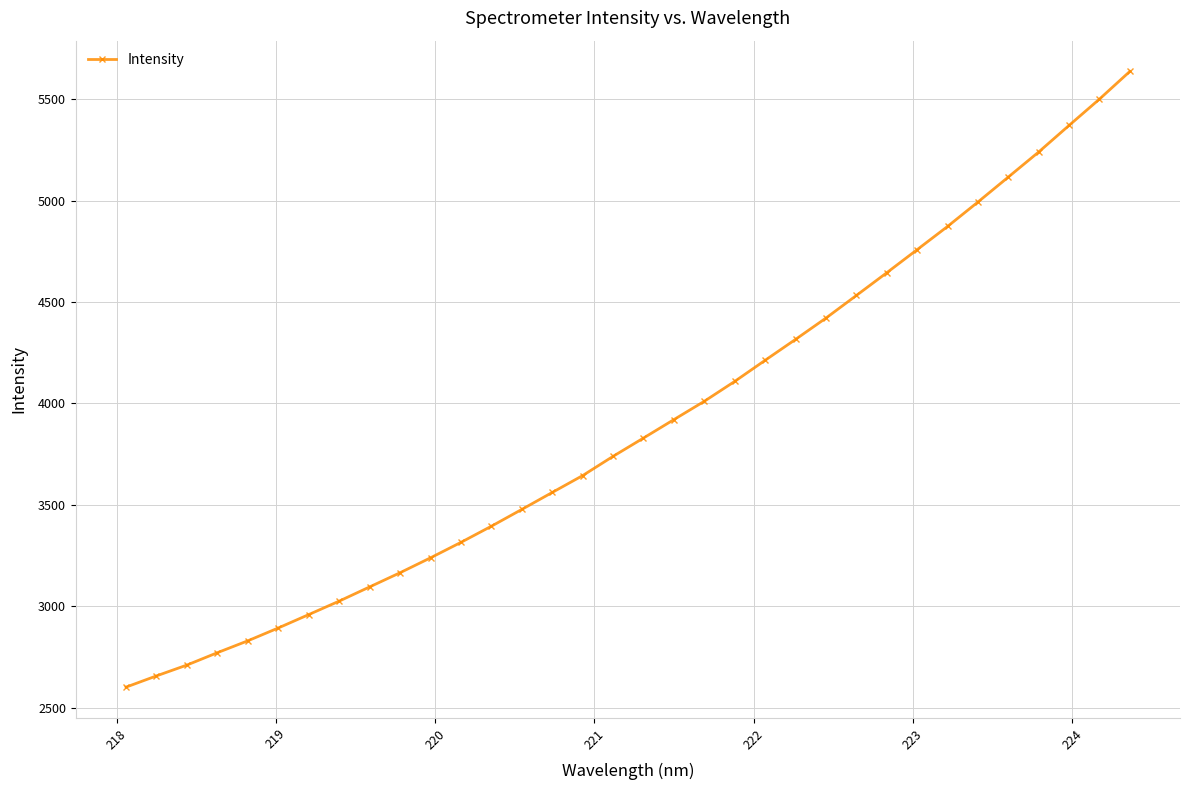

What is the value of the 26th point from the left?

4643.9